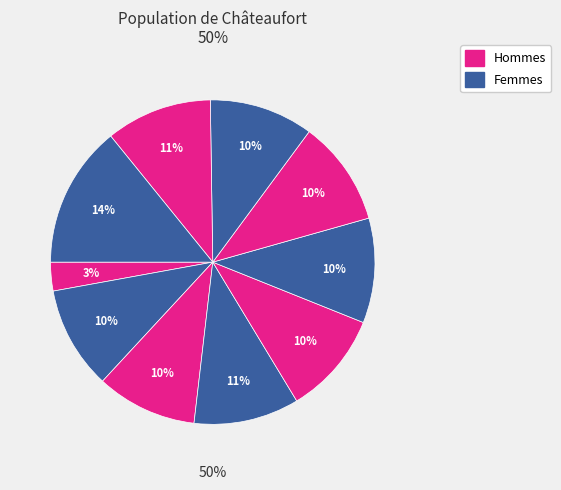

Does any single category account for the majority?

No